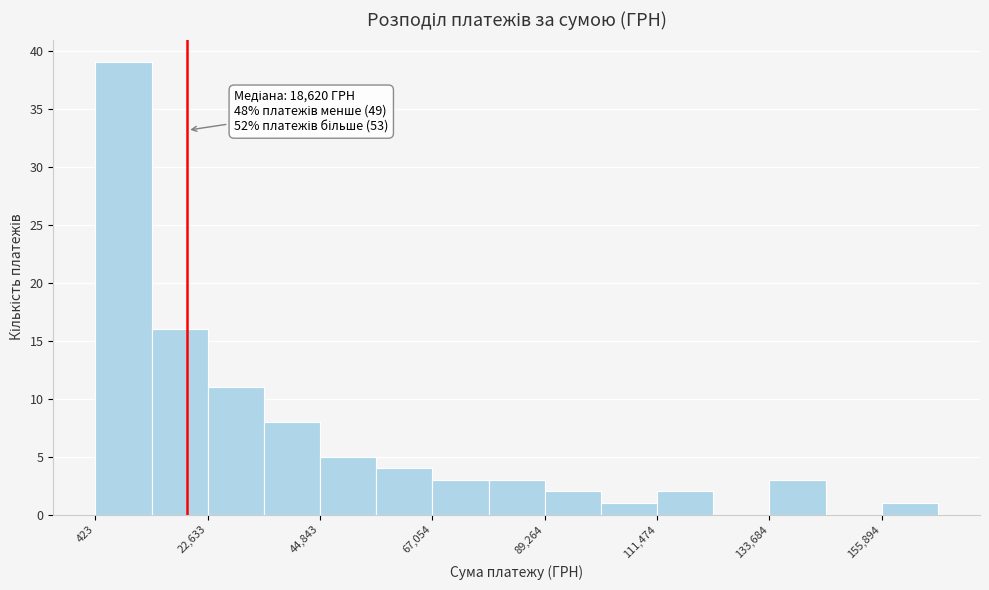

Read against the x-axis, roughly where is the centre of the tallest bar?

5000